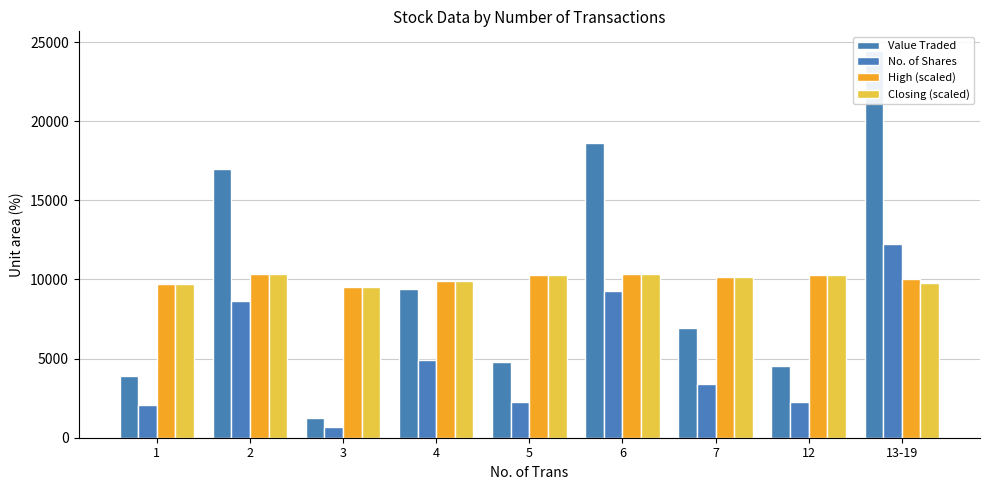

What is the spread (max minus min) of values at 1?

7650.0